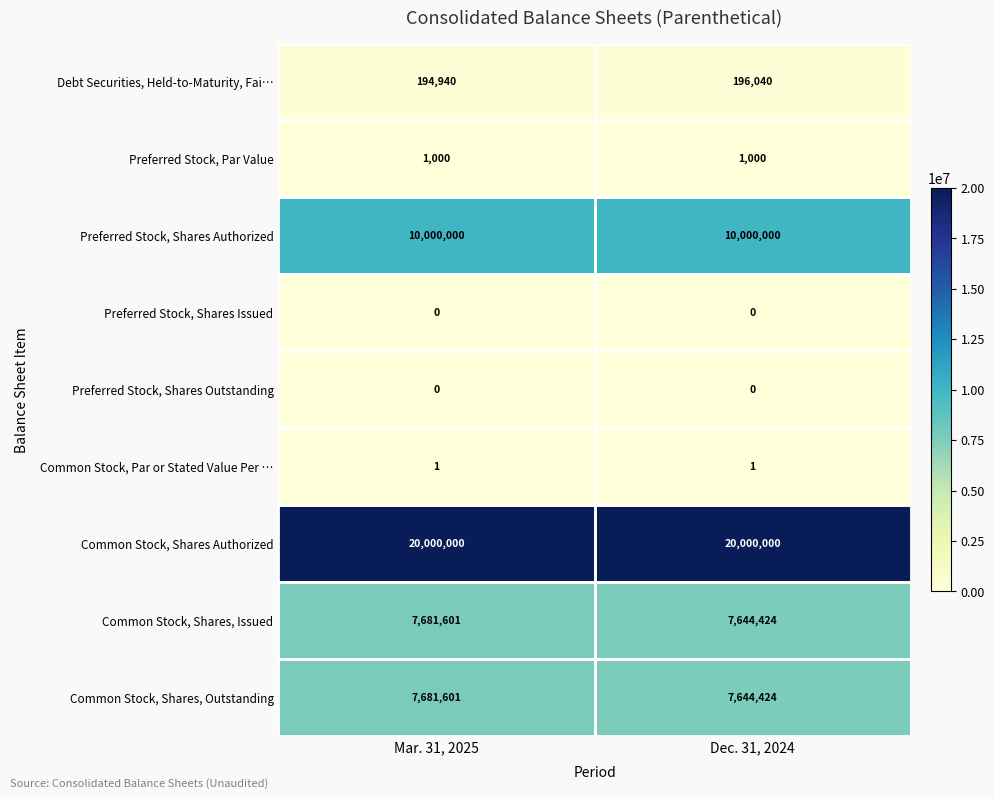

What is the spread (max minus min) of values at Mar. 31, 2025?

20000000